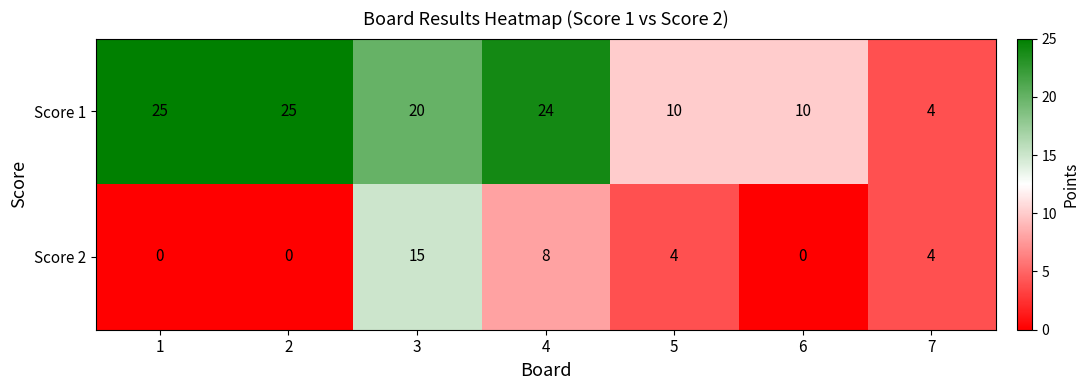

Reading left to right, transcribe all the data shown in this chart.

Score 1: 1=25	2=25	3=20	4=24	5=10	6=10	7=4
Score 2: 1=0	2=0	3=15	4=8	5=4	6=0	7=4